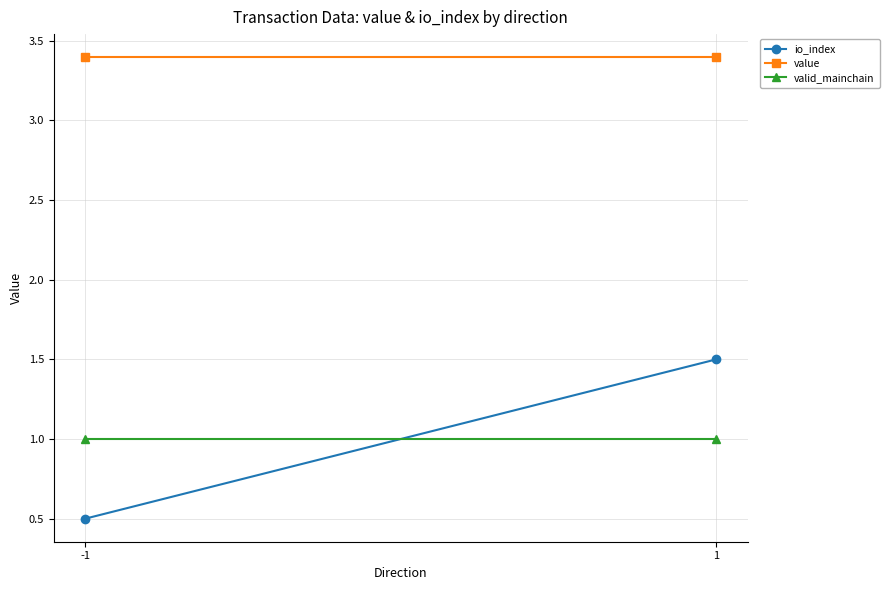

What is the value of the valid_mainchain point at the 2nd from the left?

1.0